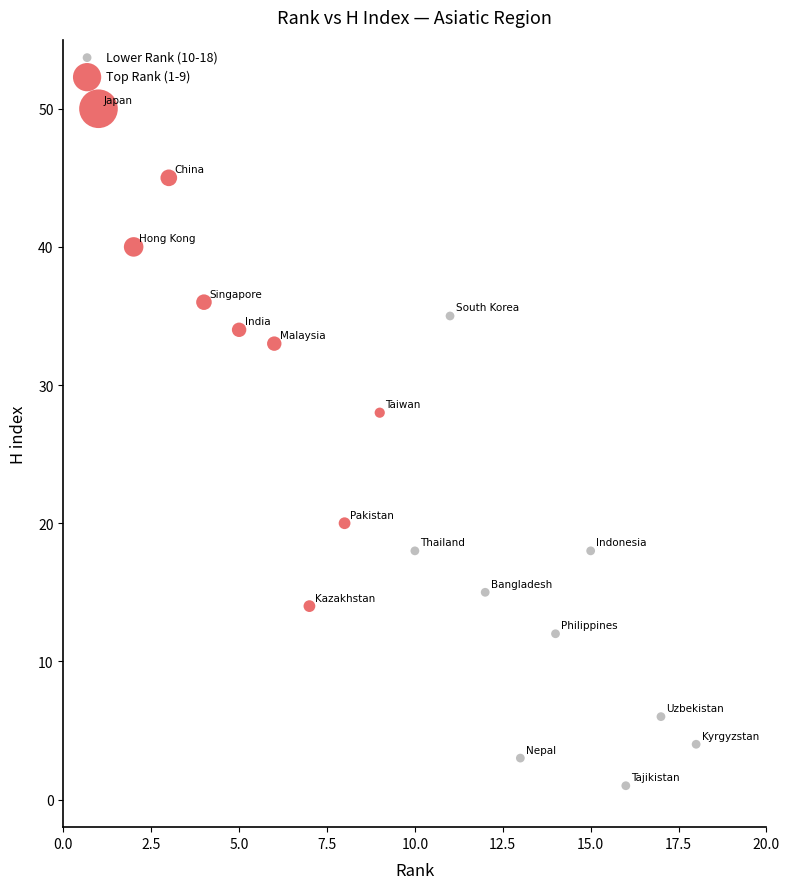

Which series contains the highest Y value?

Top Rank (1-9)